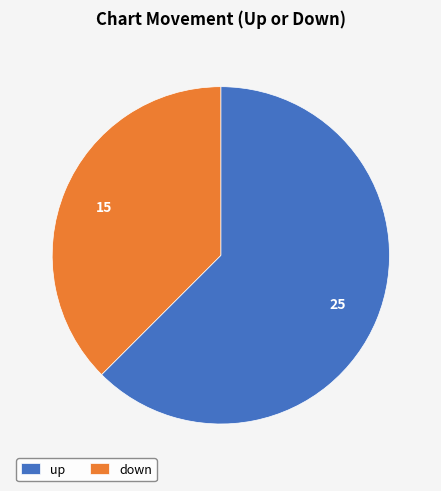

Rank the categories by value from lowest to highest.

down, up